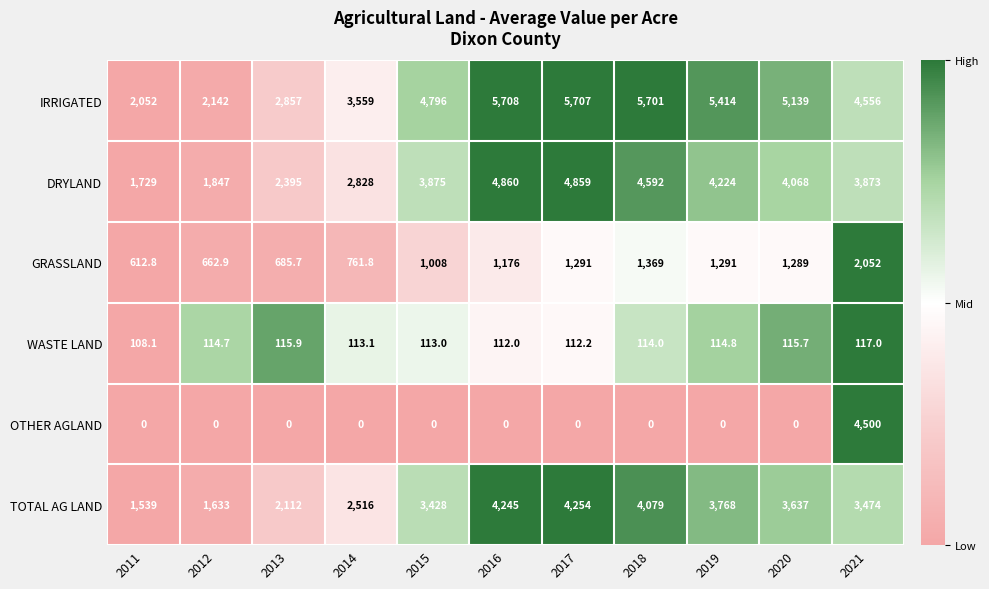

Which series has the largest range (max minus min)?

OTHER AGLAND